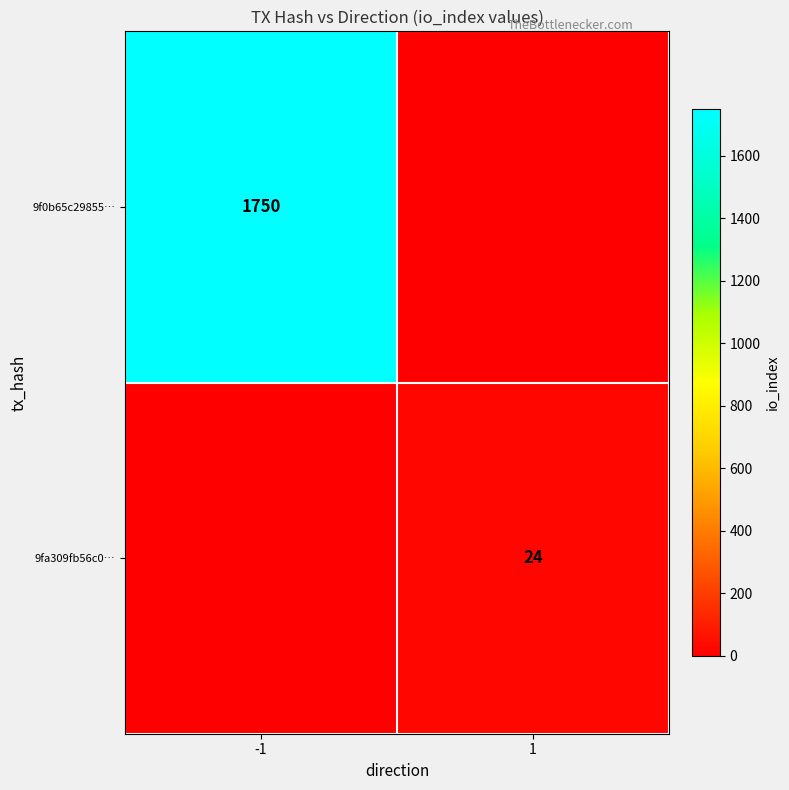

Is it true that 9f0b65c29855… equals 1750 at -1?

True